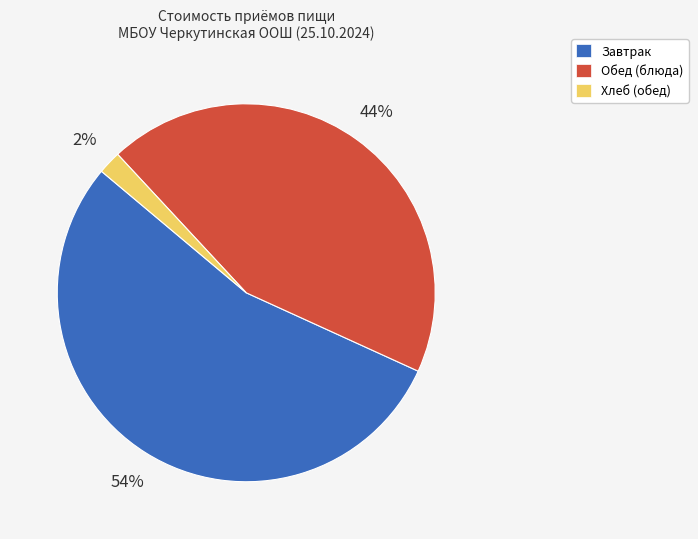

Is there any slice that represents more than half of the pie?

Yes